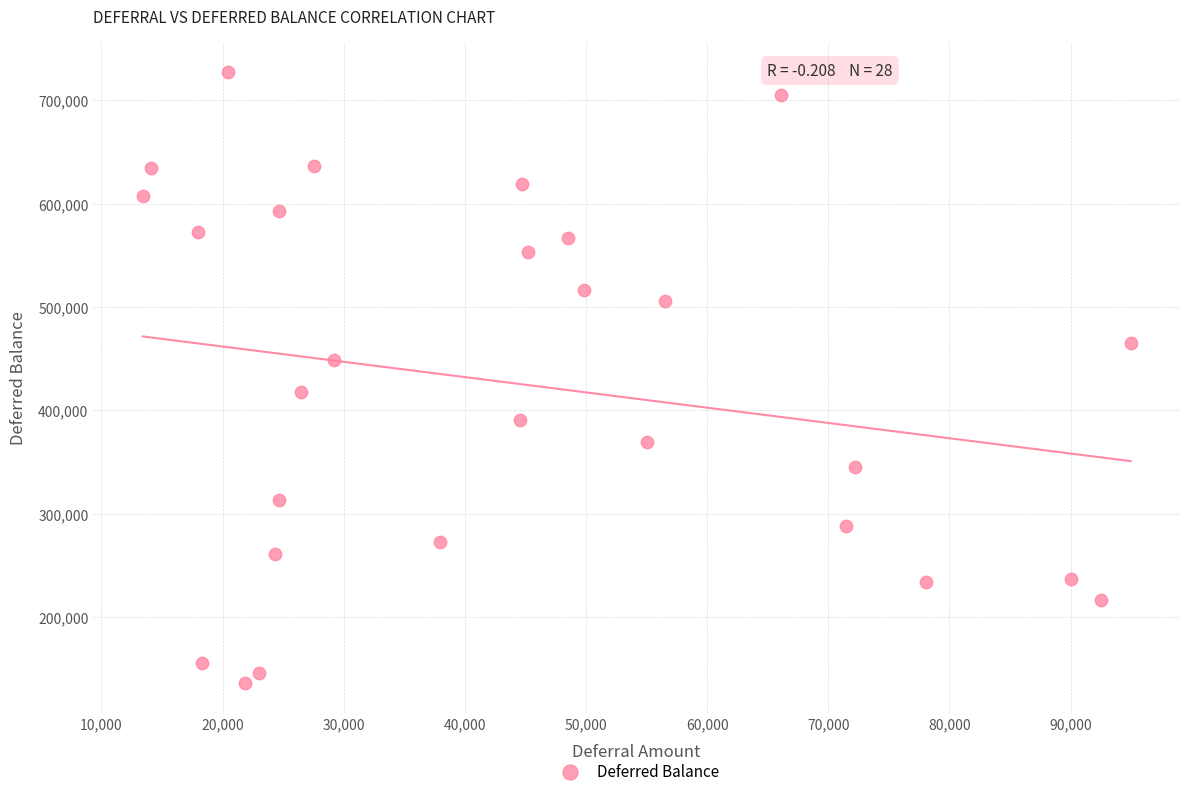

What is the range of X values (max minus min)?

81538.4